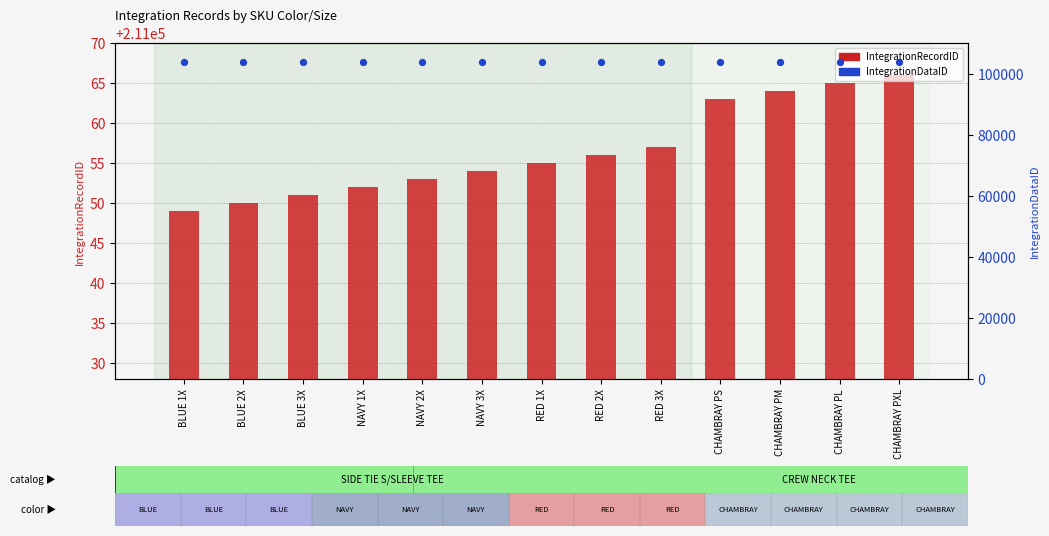

Which series has the widest spread of Y values?

IntegrationRecordID